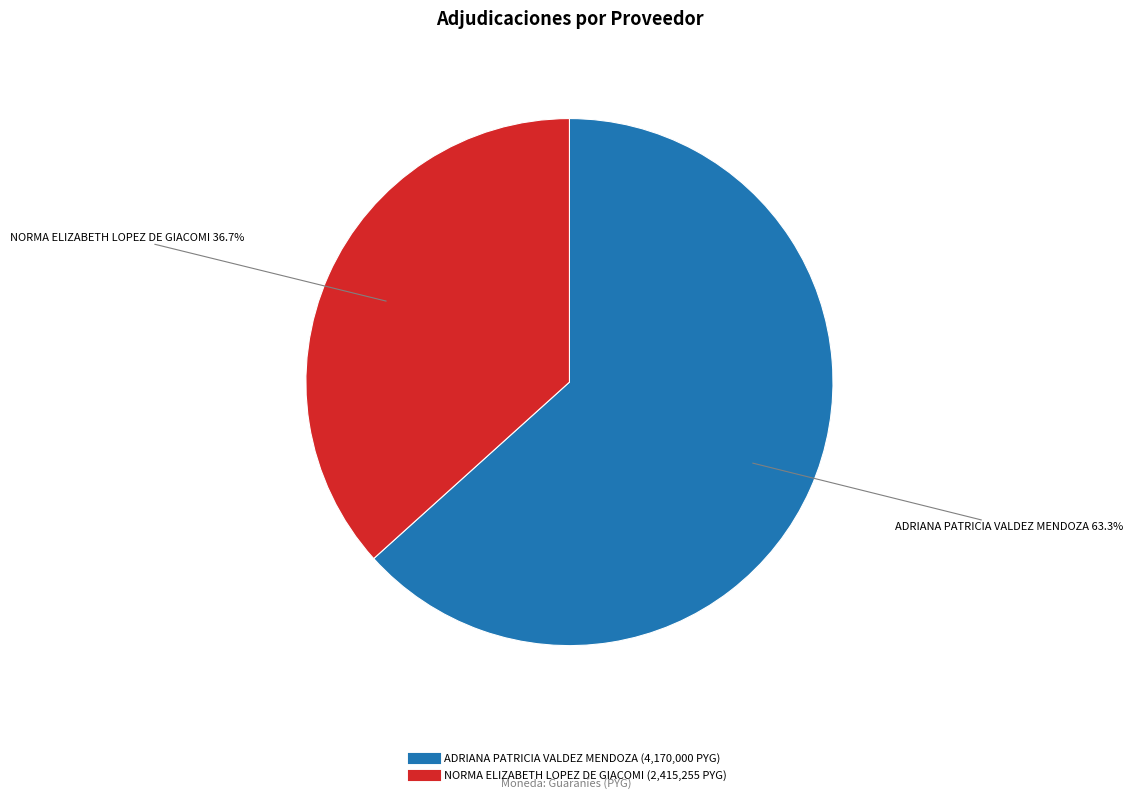

What is the ratio of the value at NORMA ELIZABETH LOPEZ DE GIACOMI to the value at ADRIANA PATRICIA VALDEZ MENDOZA?

0.6